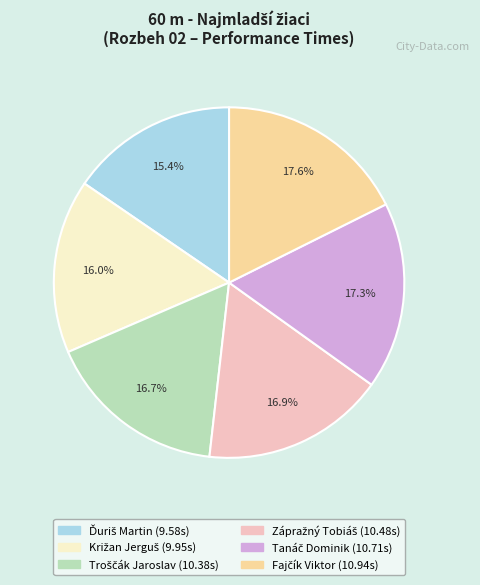

Is there any slice that represents more than half of the pie?

No